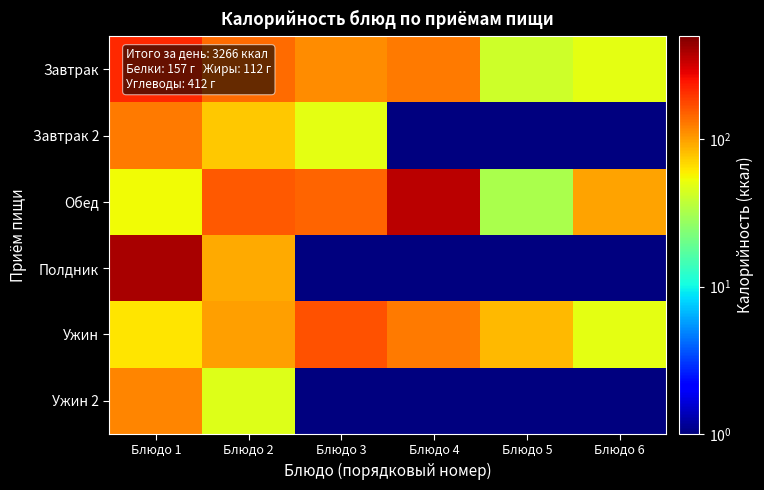

Which series has the largest total across all categories?

Обед